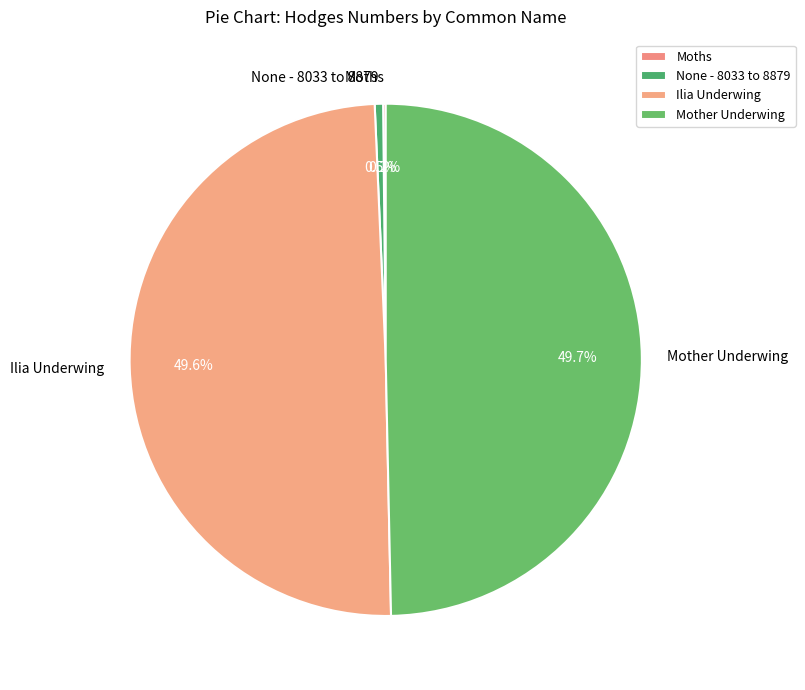

Approximately how many times larger is the value at Mother Underwing compared to None - 8033 to 8879?

94.5